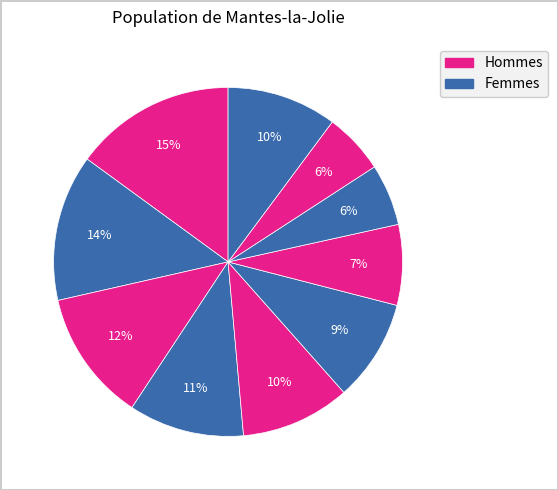

Count the number of slices in the pie.

10